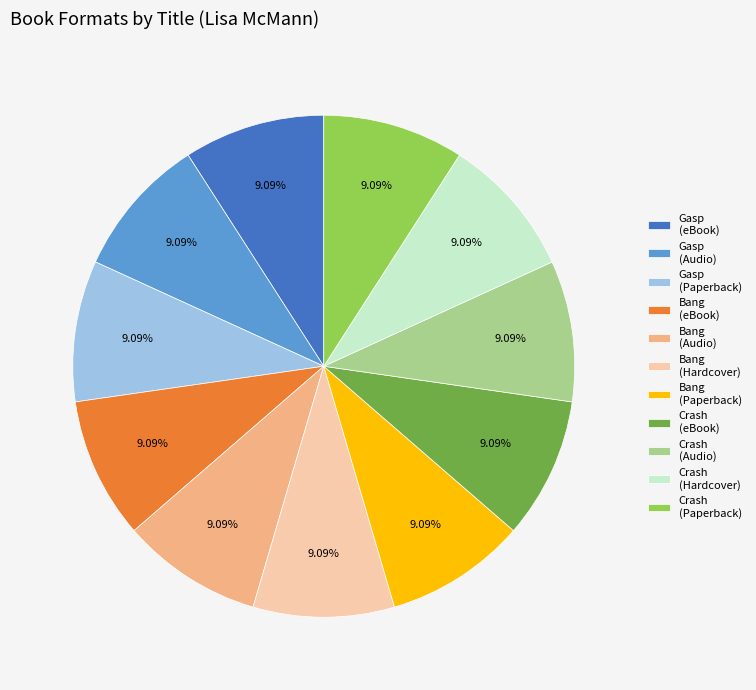

Does Crash (Hardcover) account for over 50% of the chart?

No